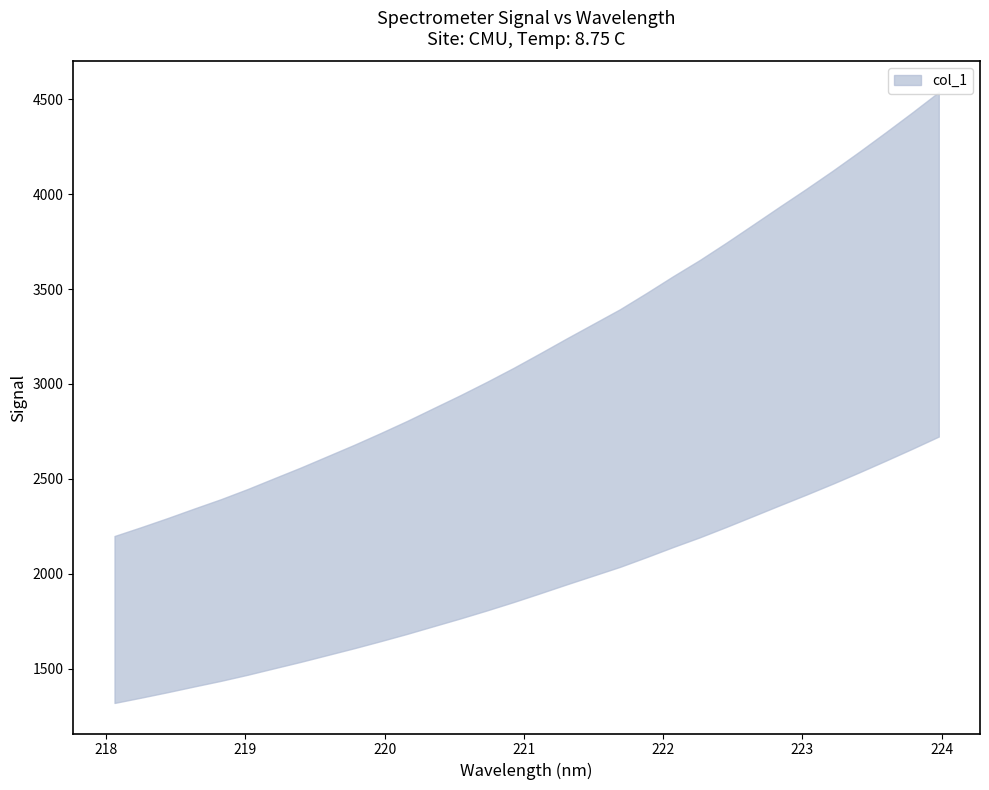

What is the sum of all y values?

102737.0